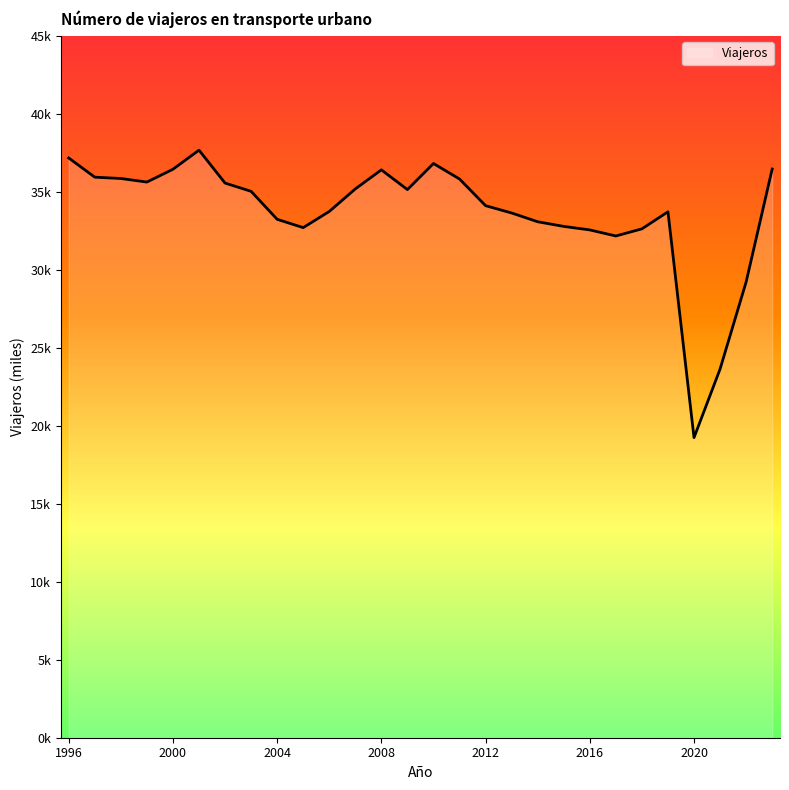

What is the greatest value displayed?

37671